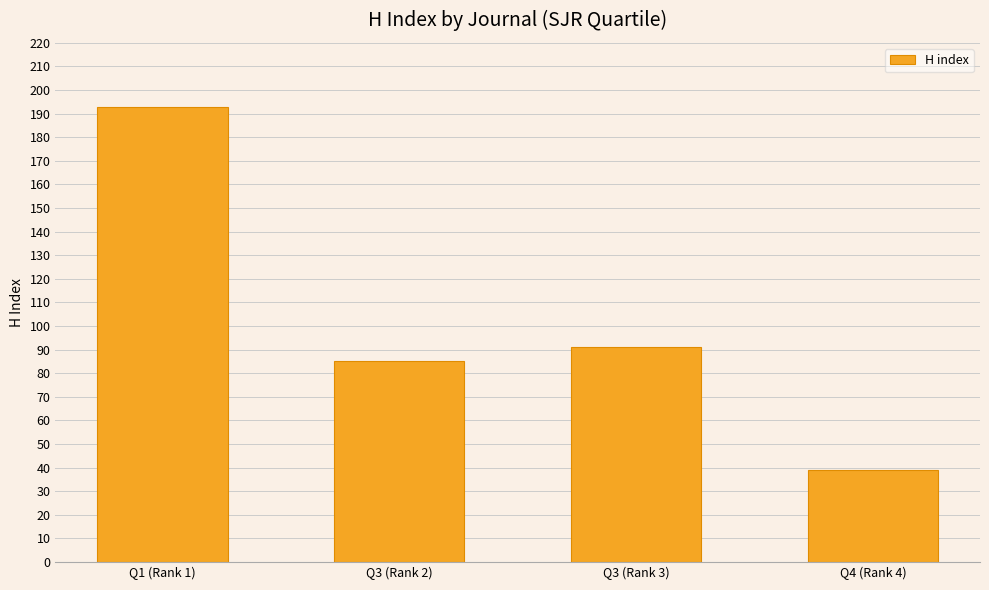

The chart shows a value of 85 at Q3 (Rank 2). True or false?

True